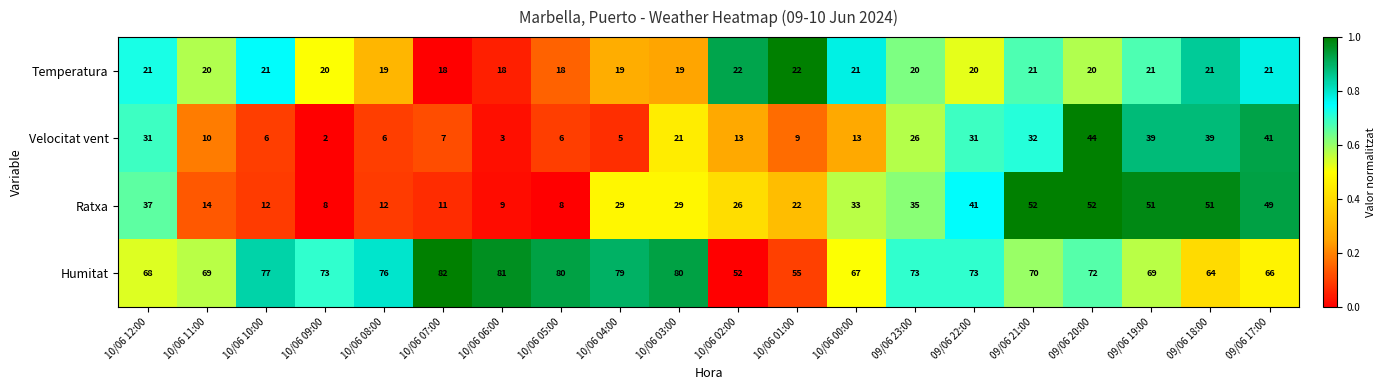

What is the sum of all Humitat values?

1426